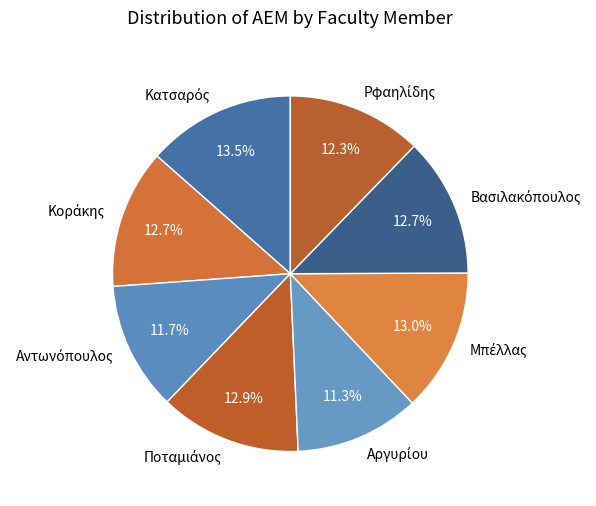

Is there any slice that represents more than half of the pie?

No